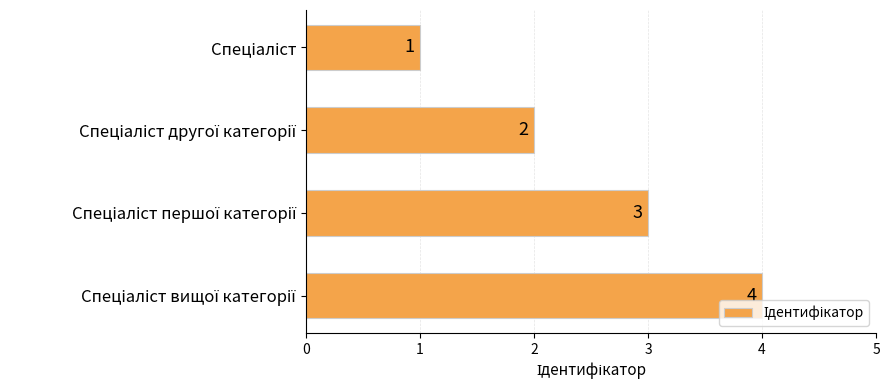

What is the difference between the maximum and minimum values?

3